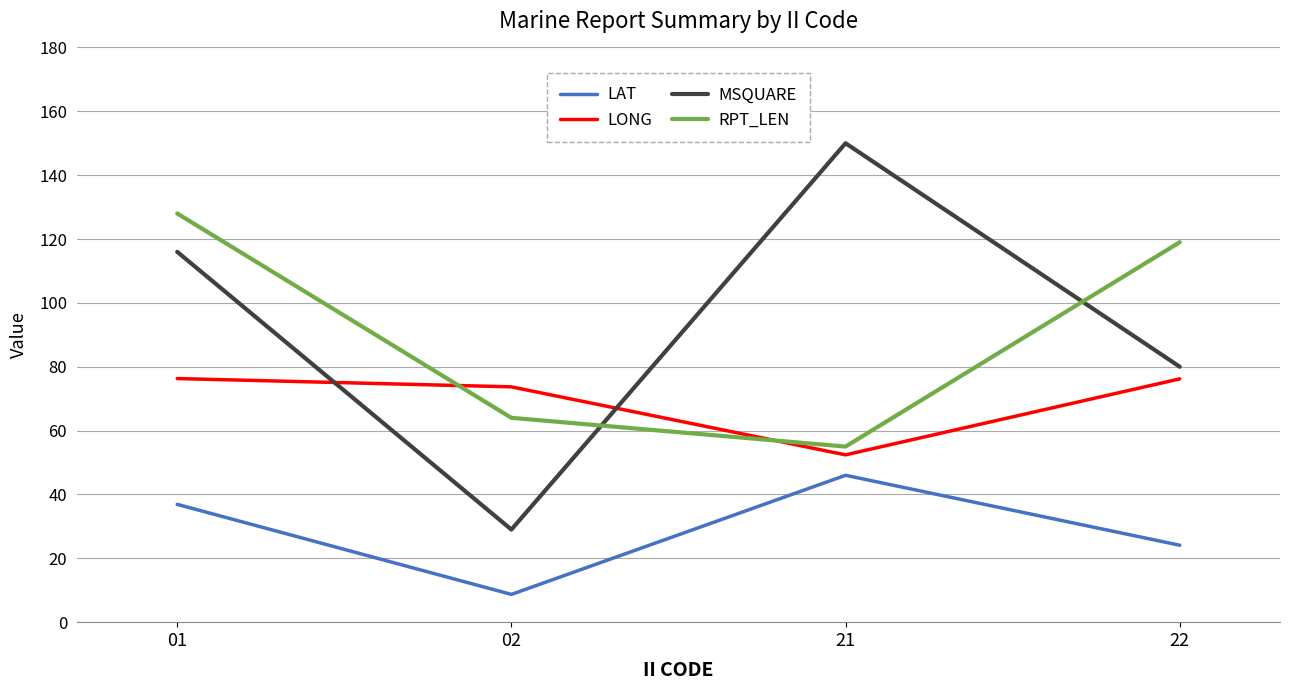

Rank the categories by MSQUARE value from highest to lowest.

21, 01, 22, 02